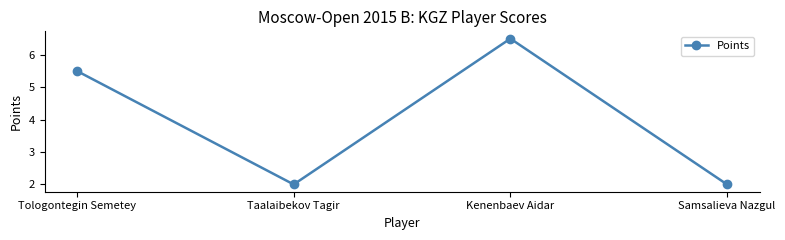

Reading right to left, list all the values displayed in this chart.

2.0	6.5	2.0	5.5